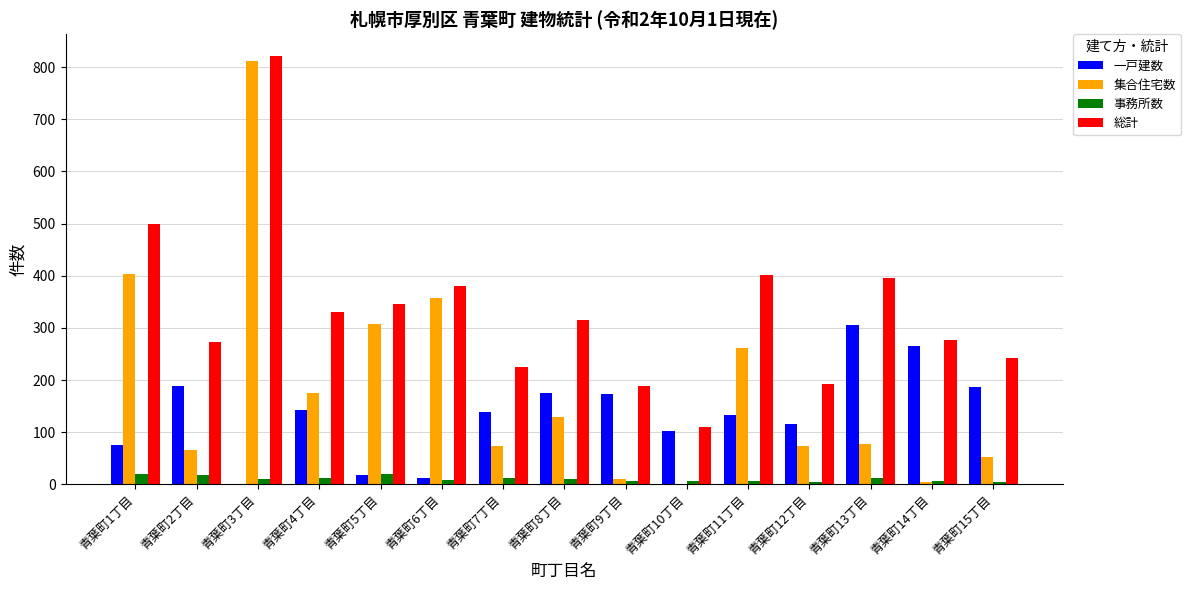

At which category is the sum across all series the highest?

青葉町3丁目